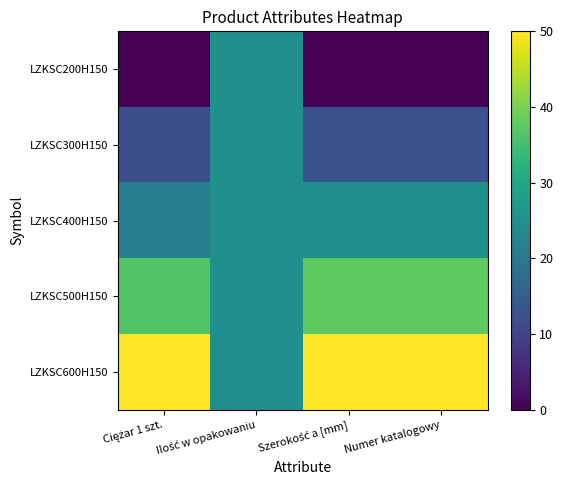

Which series has the widest spread of values?

LZKSC200H150